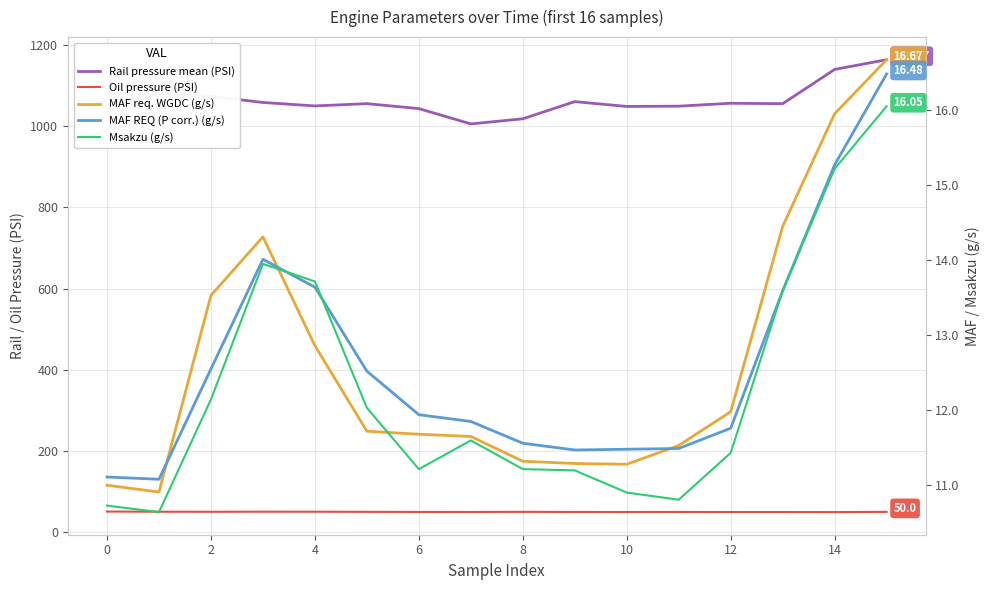

In MAF req. WGDC (g/s), how many points are higher than both neighbors (excluding endpoints)?

1